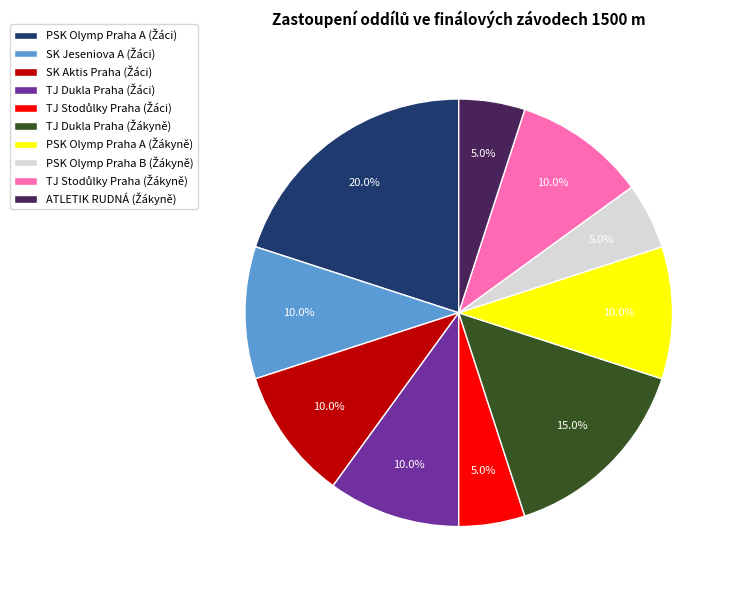

Does any single category account for the majority?

No